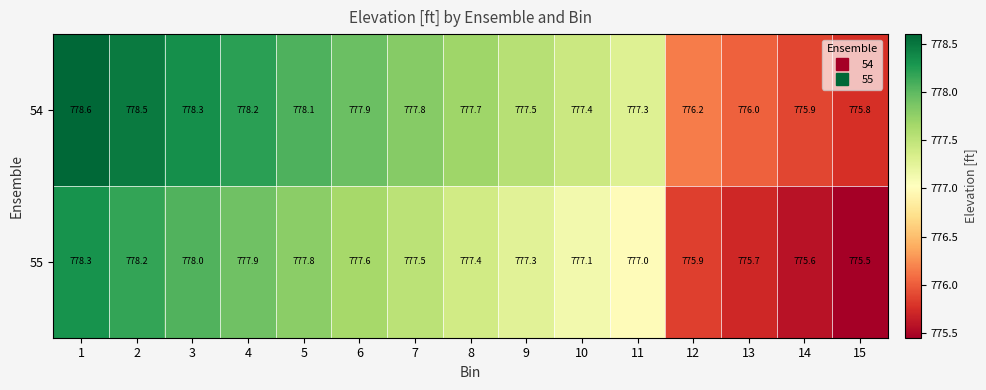

What is the difference between the maximum and minimum values in the 55 series?

2.8